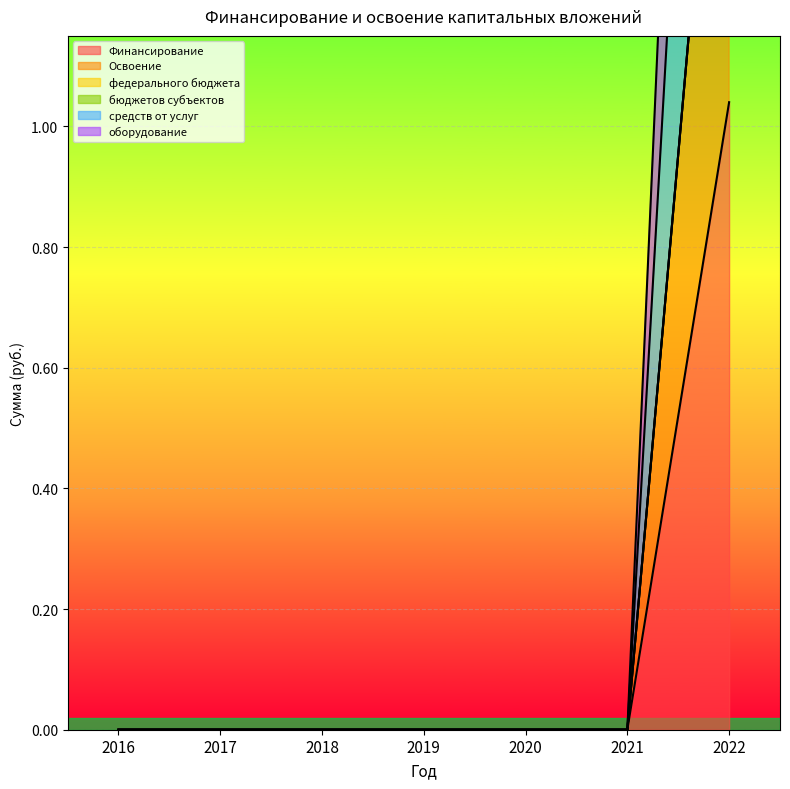

How many lines are shown in the chart?

4